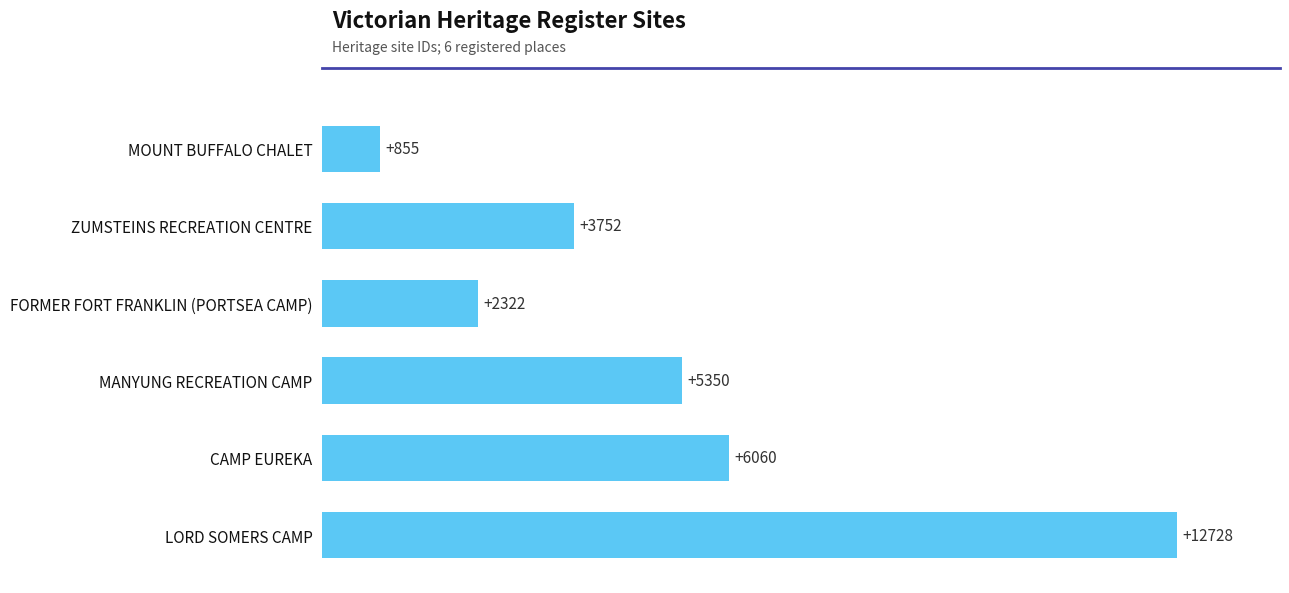

What is the minimum value shown in the chart?

855